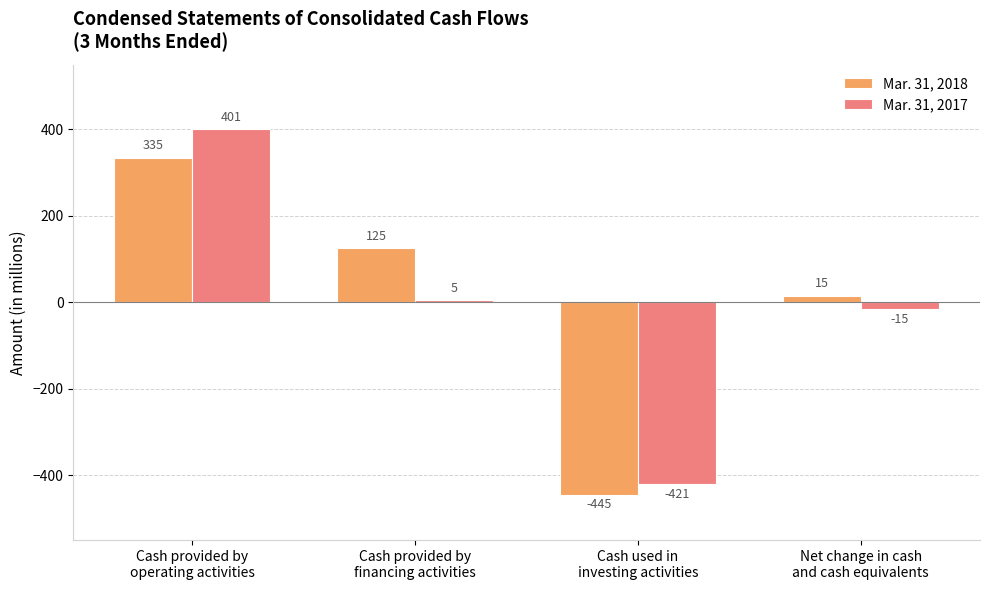

What is the maximum value for Mar. 31, 2017?

401